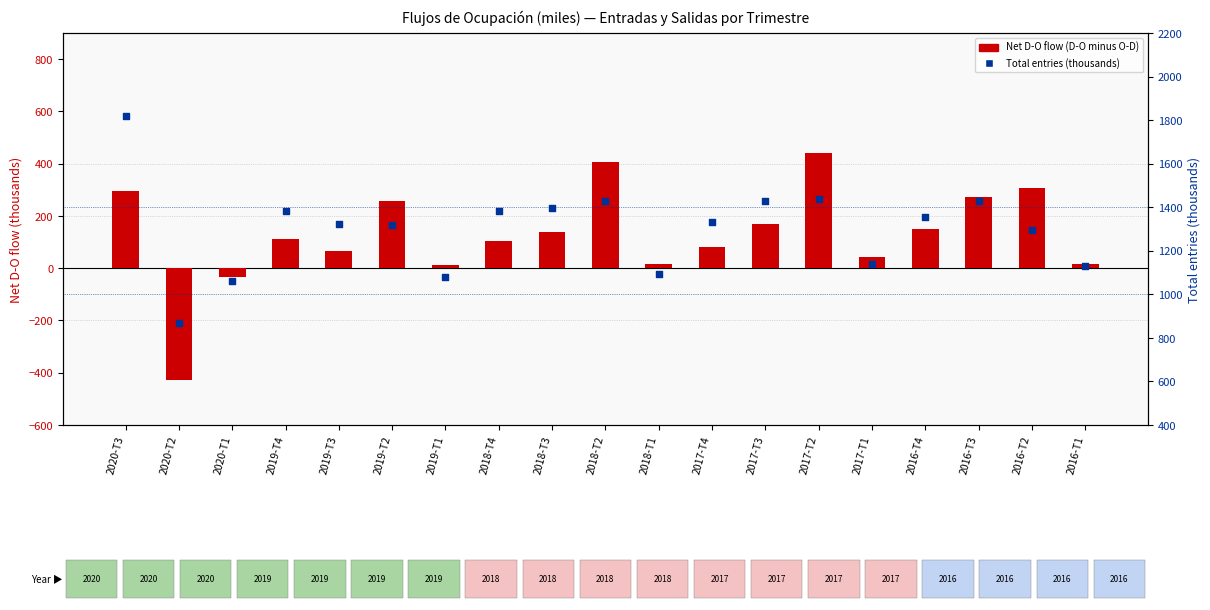

Which series reaches the maximum Y coordinate?

Total entries (D-O+I-O)